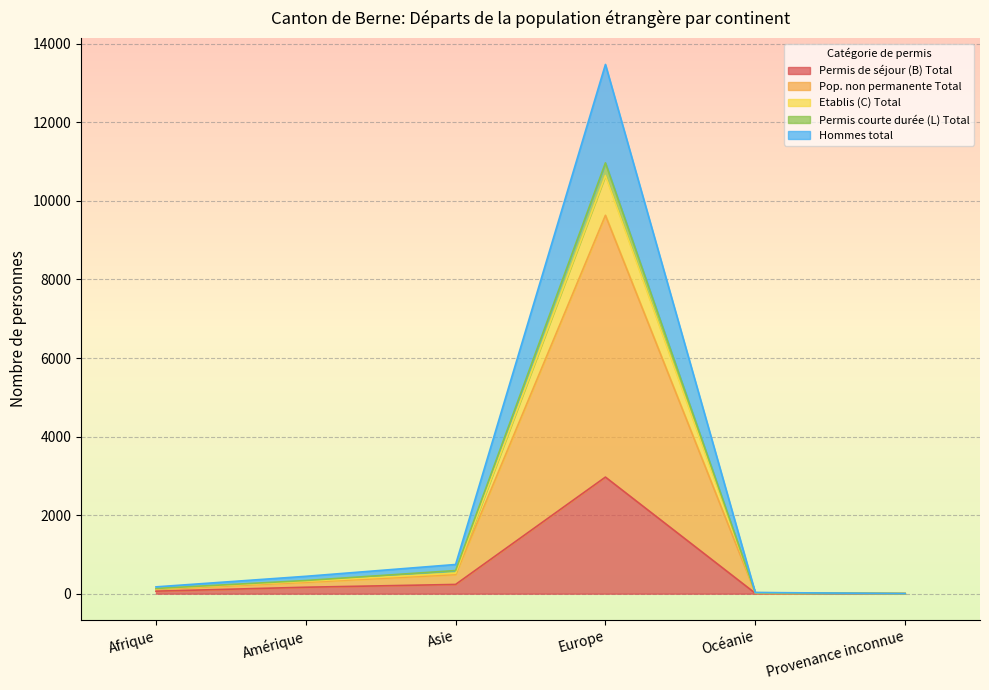

At which category does Permis de séjour (B) Total reach its first local peak?

Europe